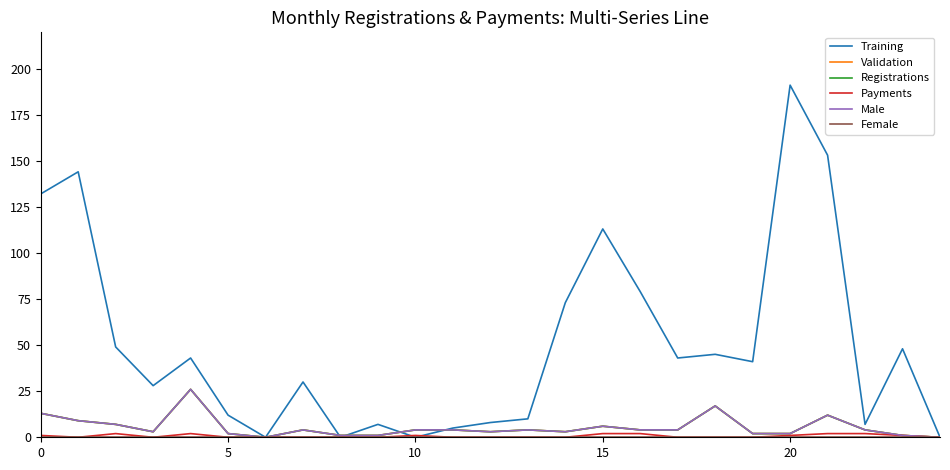

How many Payments values are between 0 and 1?

19